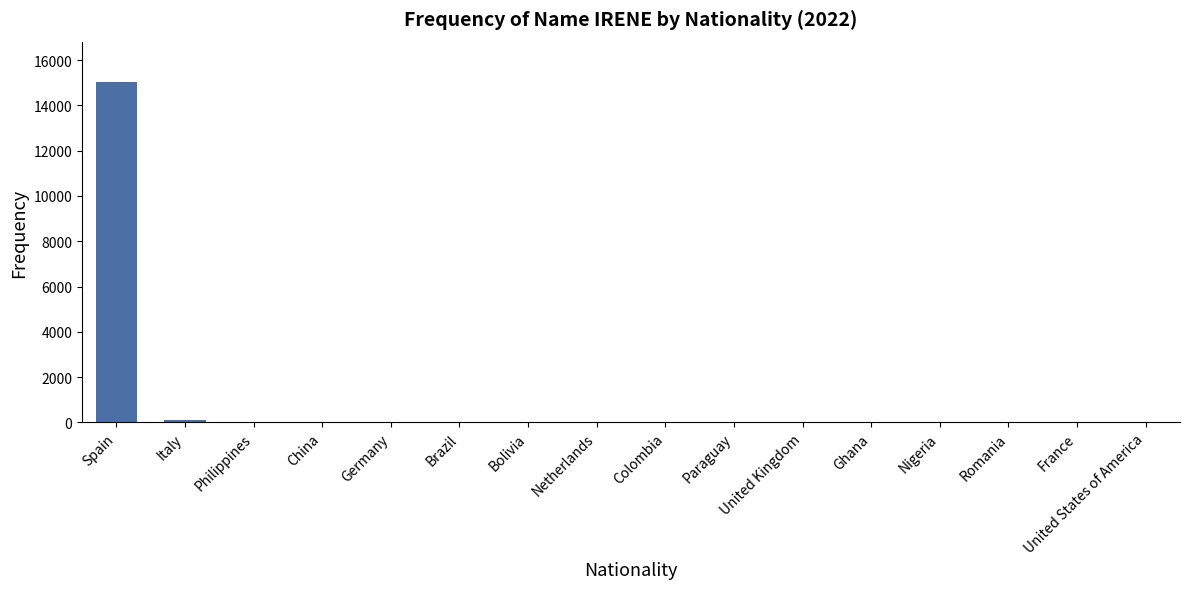

Is it true that the value at Netherlands is 7?

True